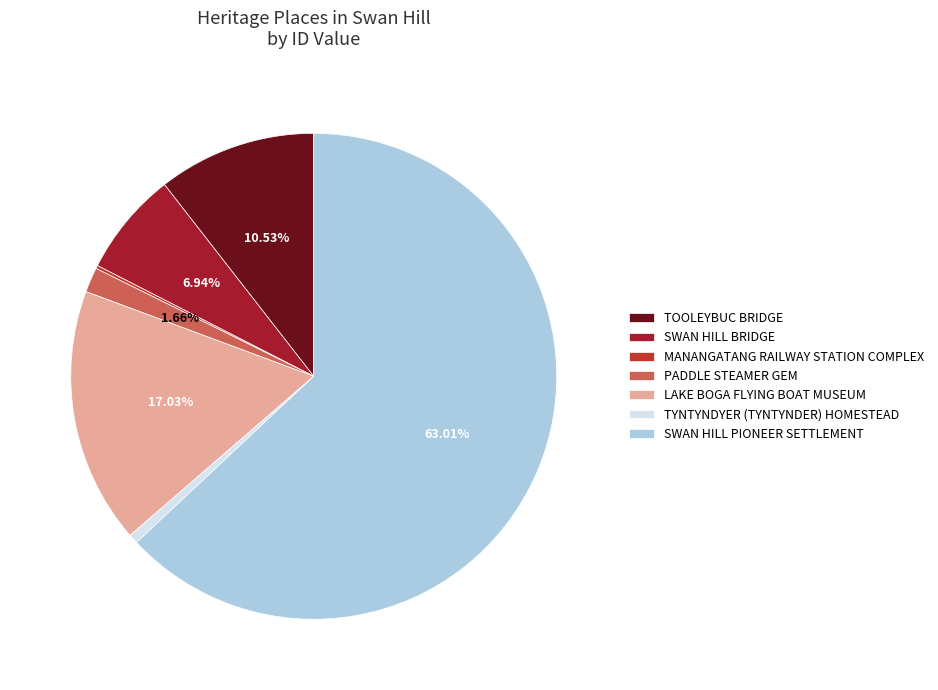

Does any single category account for the majority?

Yes